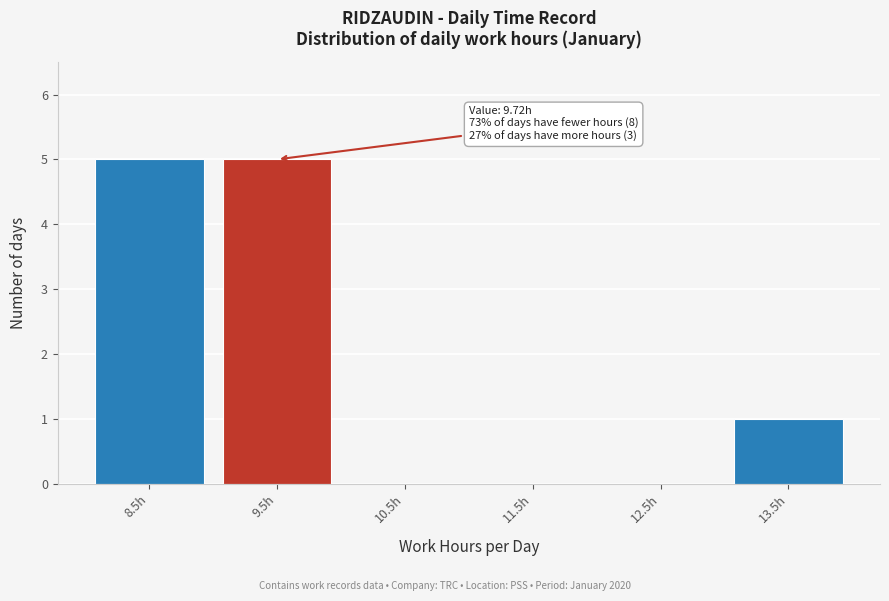

Reading left to right, transcribe all the data shown in this chart.

8.5h=5	9.5h=5	10.5h=0	11.5h=0	12.5h=0	13.5h=1